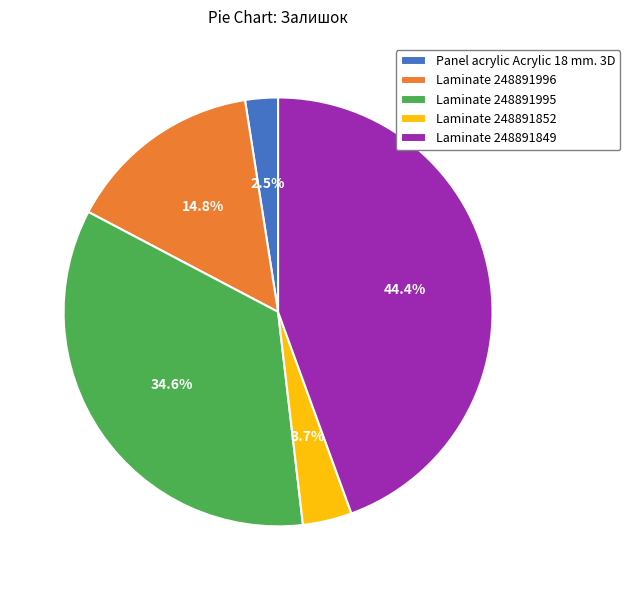

Between Panel acrylic Acrylic 18 mm. 3D and Laminate 248891849, which is larger?

Laminate 248891849